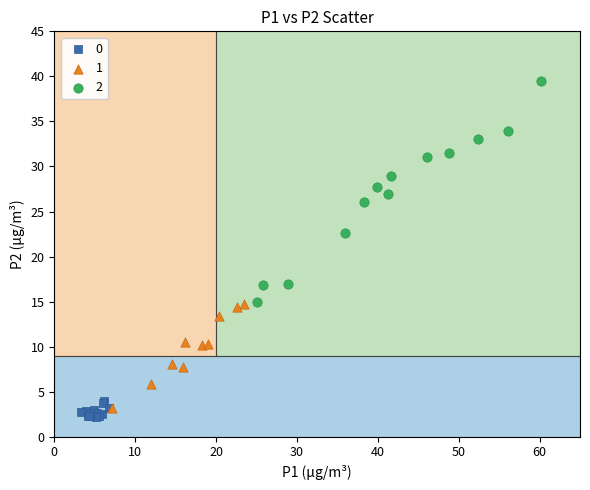

What are all the series names shown in the legend?

0, 1, 2